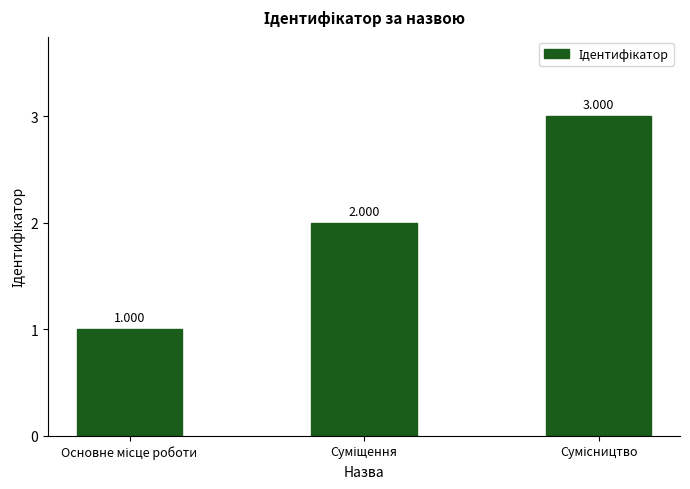

What is the difference between the values at Основне місце роботи and Сумісництво?

2